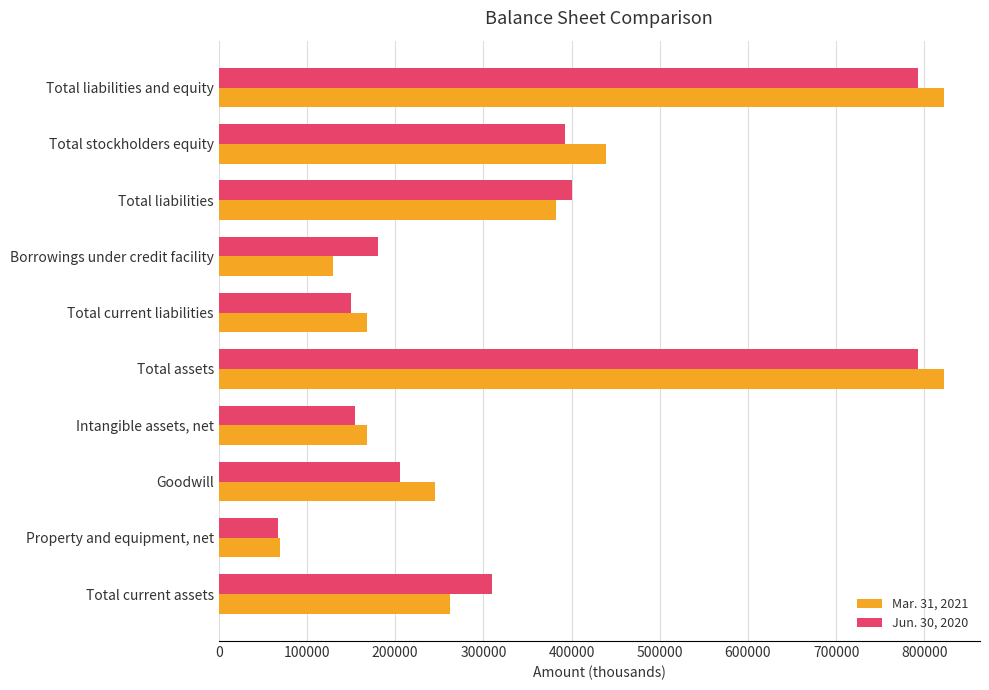

Rank the series at Total liabilities and equity from lowest to highest value.

Jun. 30, 2020, Mar. 31, 2021